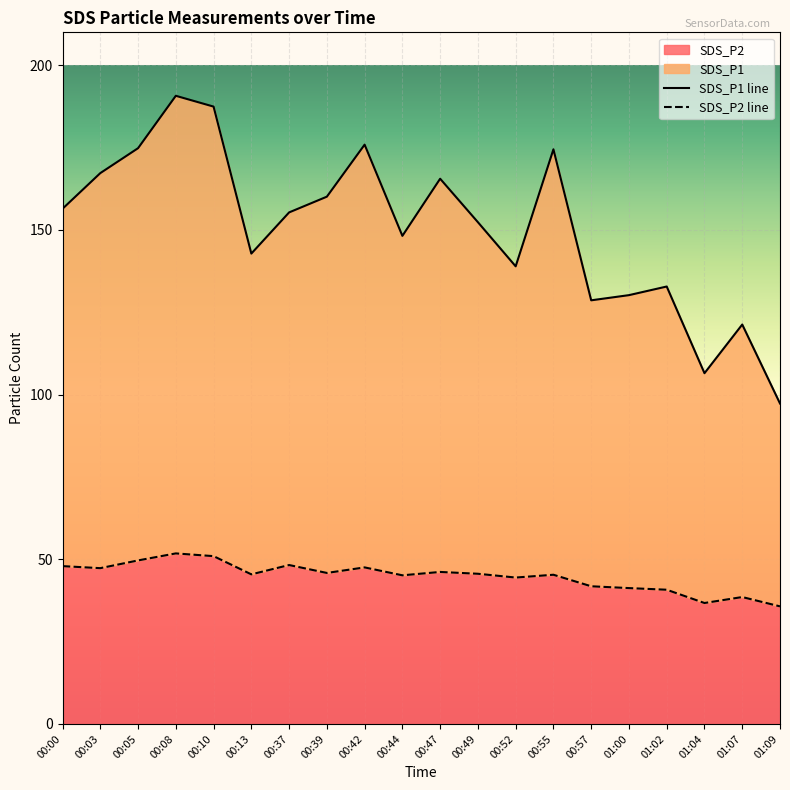

What is the sum of the SDS_P1 values at 00:03 and 00:52?

306.2